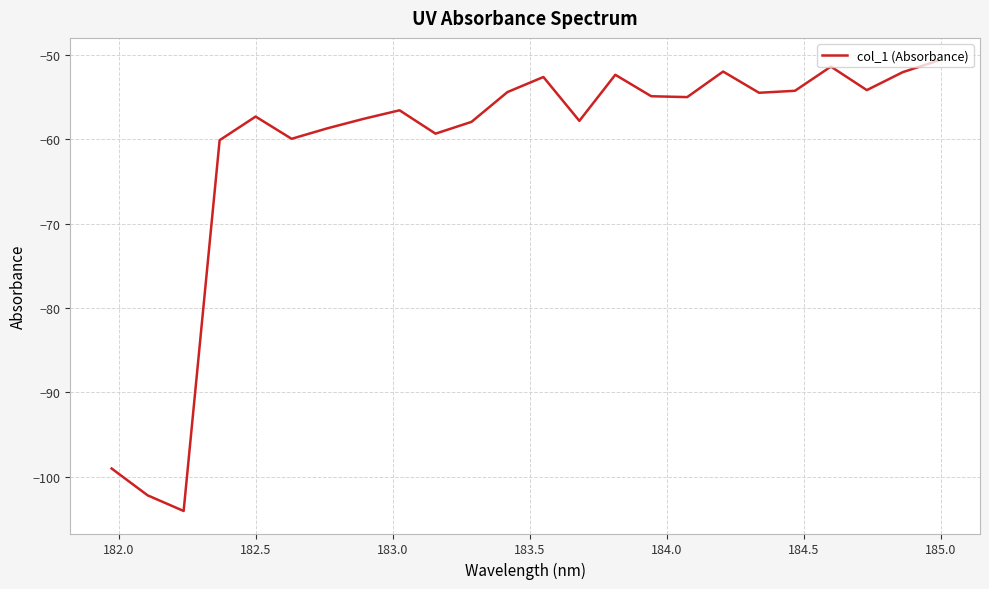

What is the difference between the maximum and minimum values?

53.4